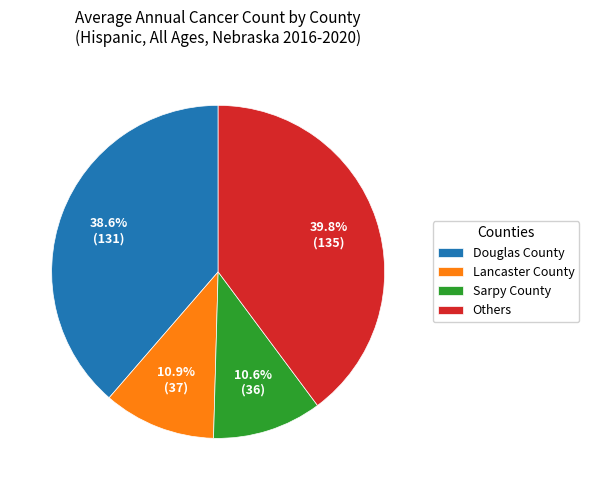

Which category has the biggest portion of the pie?

Others